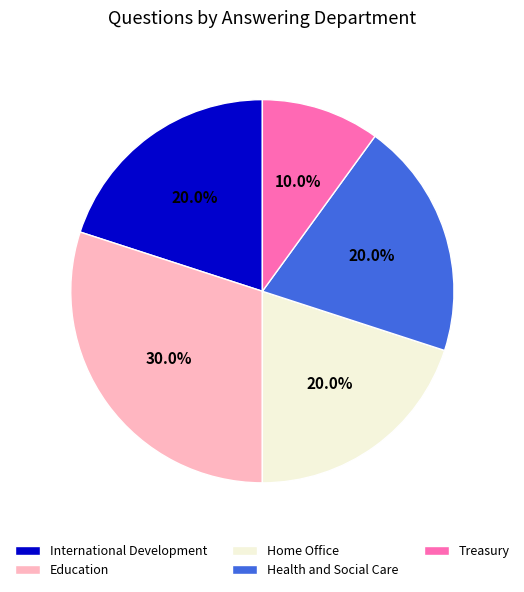

Does any single category account for the majority?

No